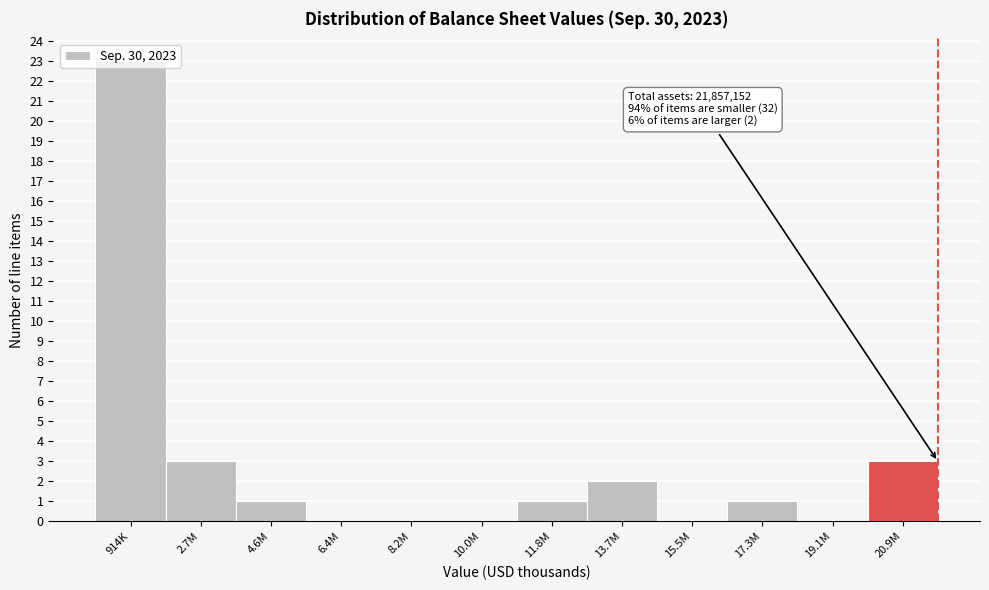

What is the maximum value shown in the chart?

23